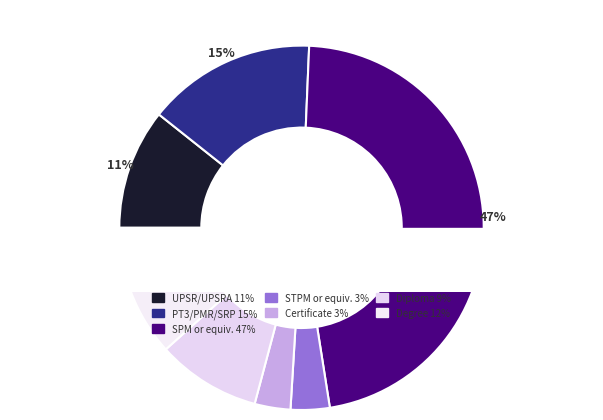

The SPM or equivalent slice represents 58% of the pie. True or false?

False